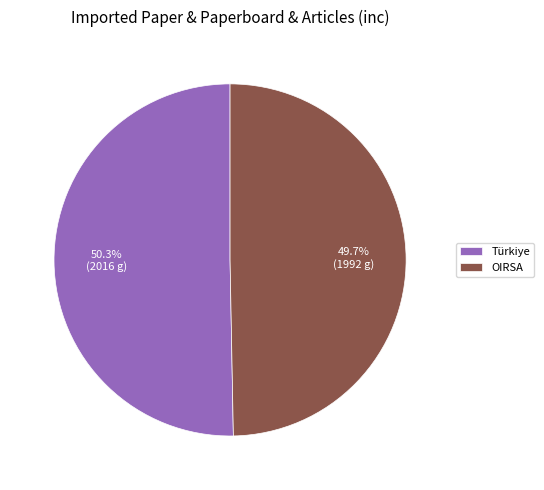

Rank the categories by value from highest to lowest.

Türkiye, OIRSA